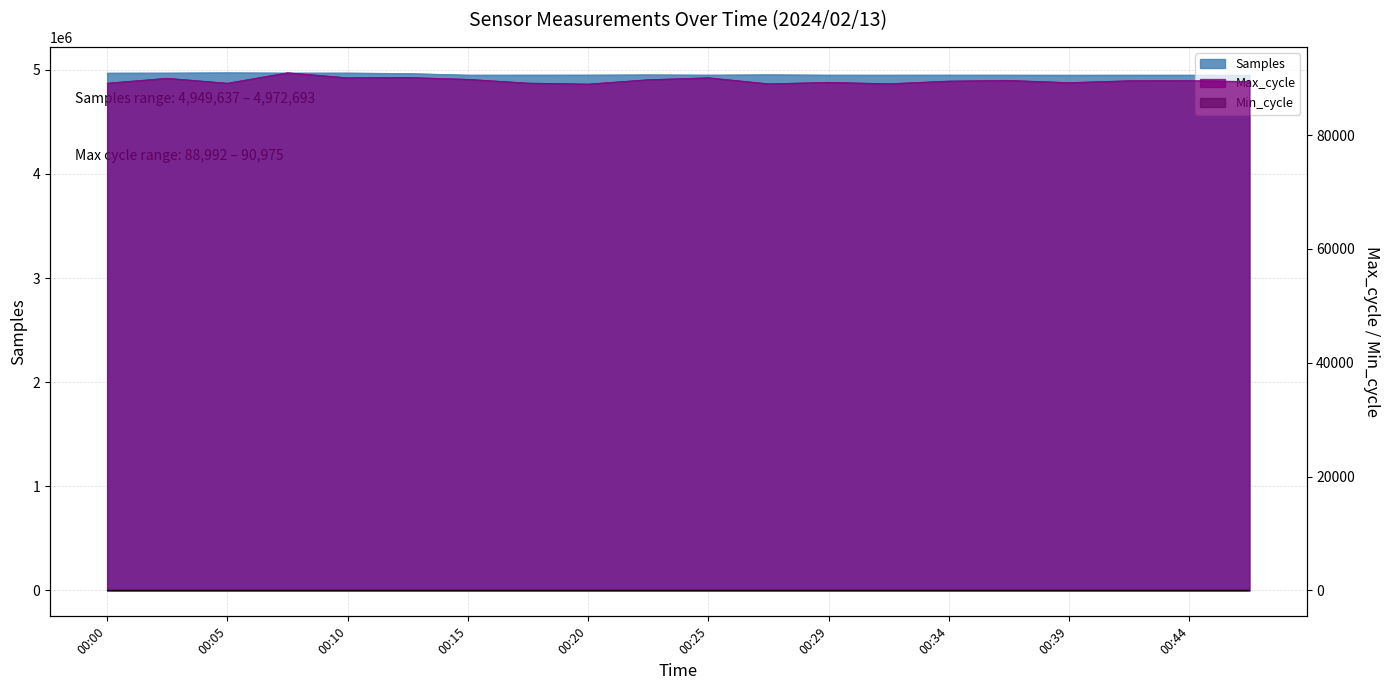

The Max_cycle series shows 155271 at 00:07. True or false?

False